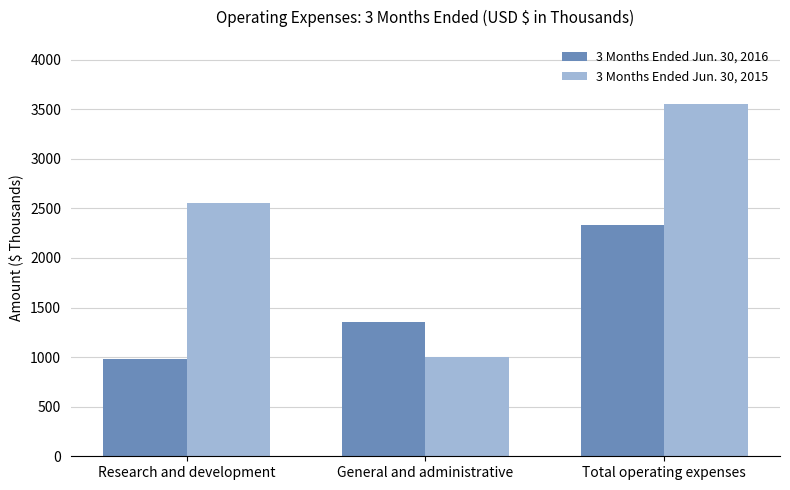

How many bars are there in total?

6